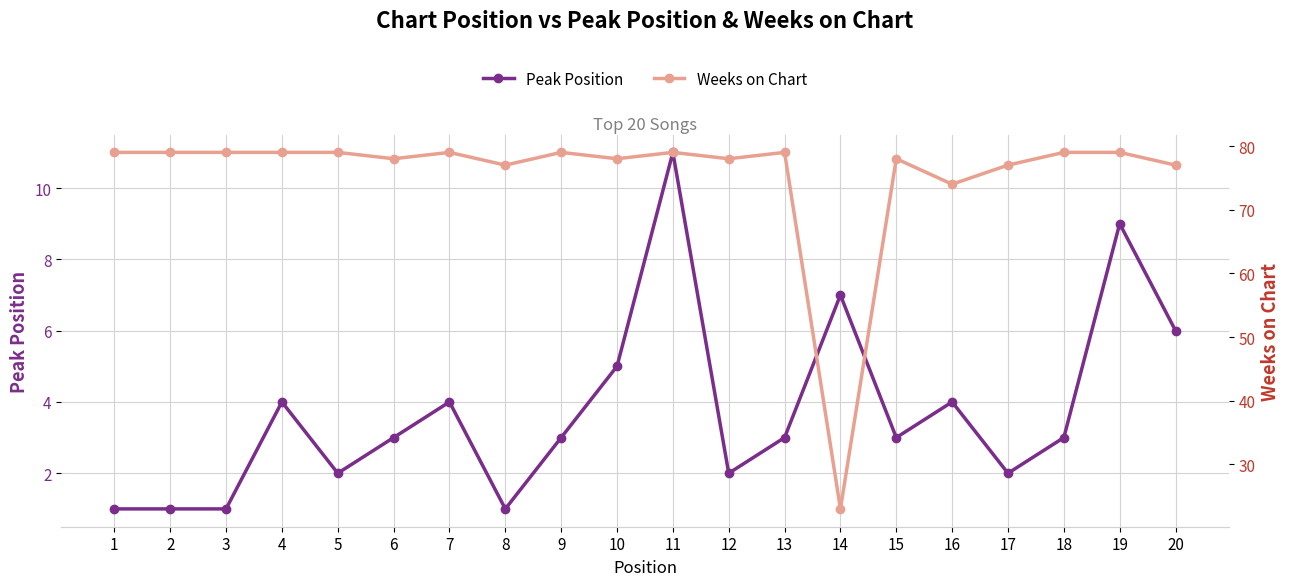

What is the value of the Weeks on Chart point at the 1st from the left?

79